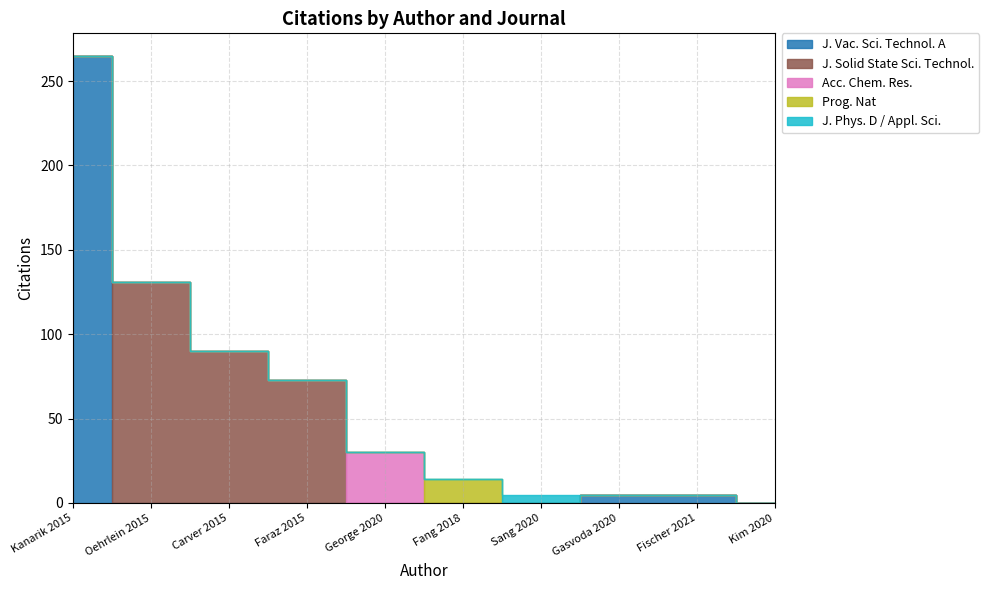

How many data points in J. Solid State Sci. Technol. are above 0?

3